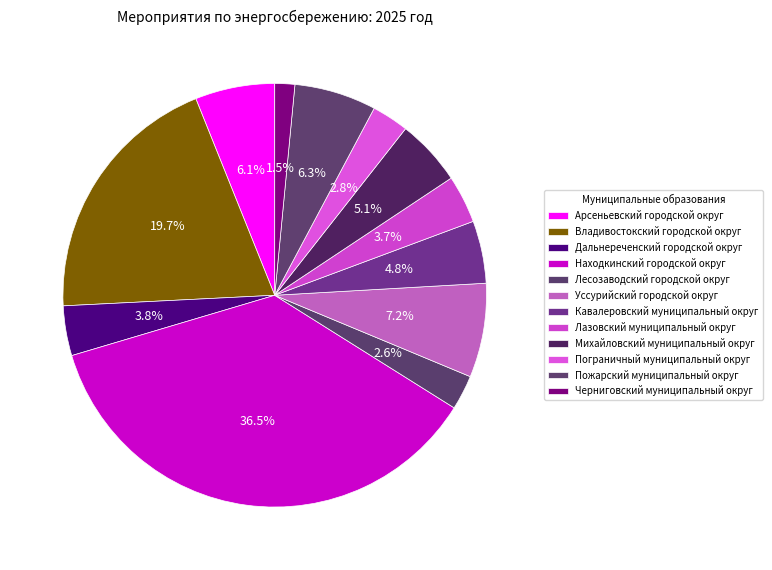

Count the number of slices in the pie.

12